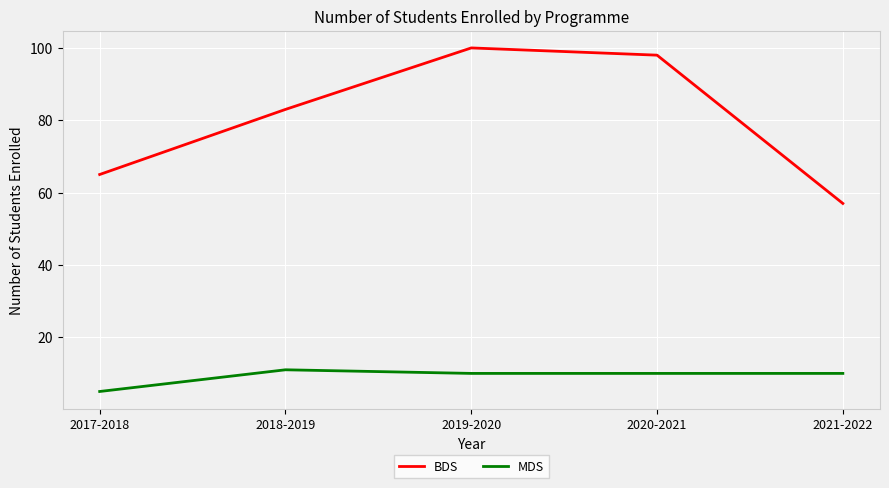

How many lines are shown in the chart?

2